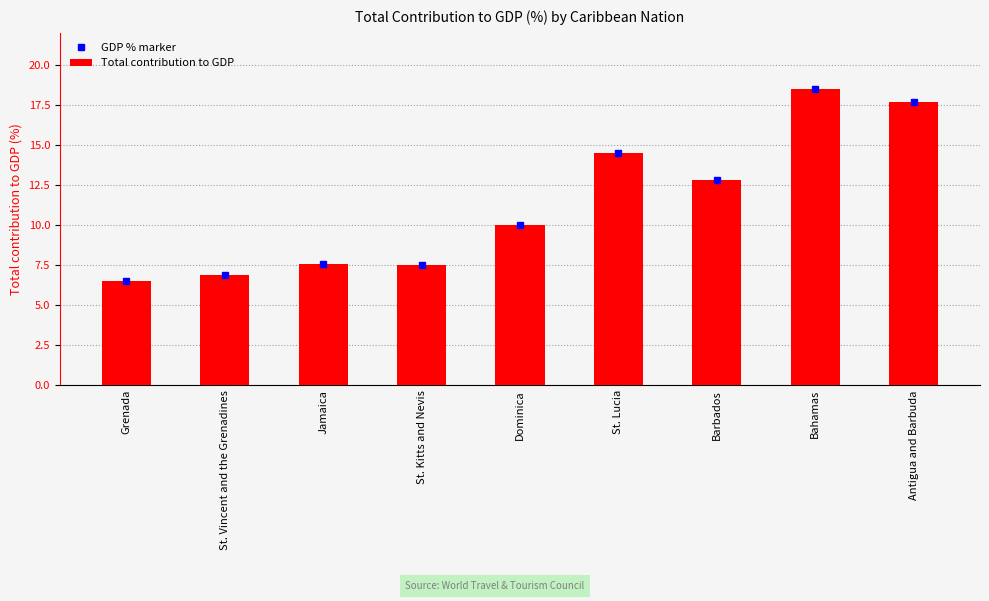

Where is the data nearest to the value 12?

Barbados